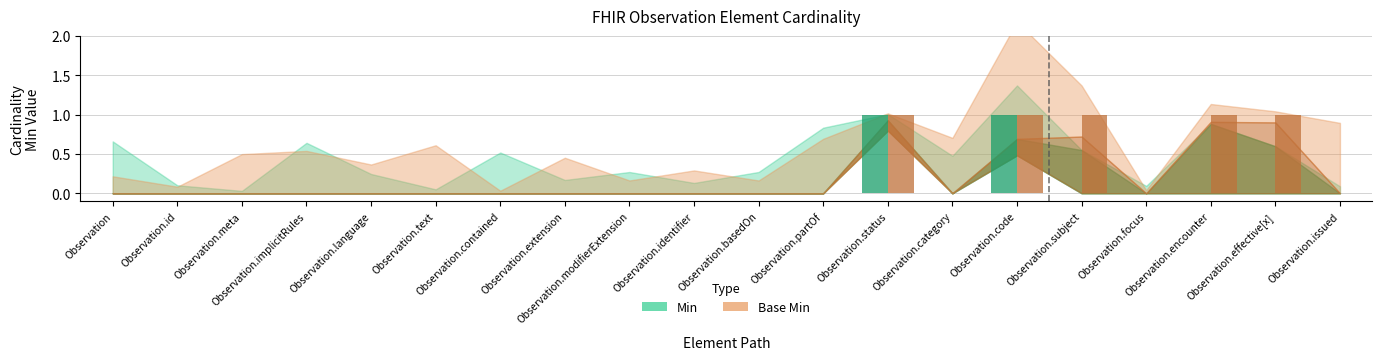

Count the number of data series in this chart.

2